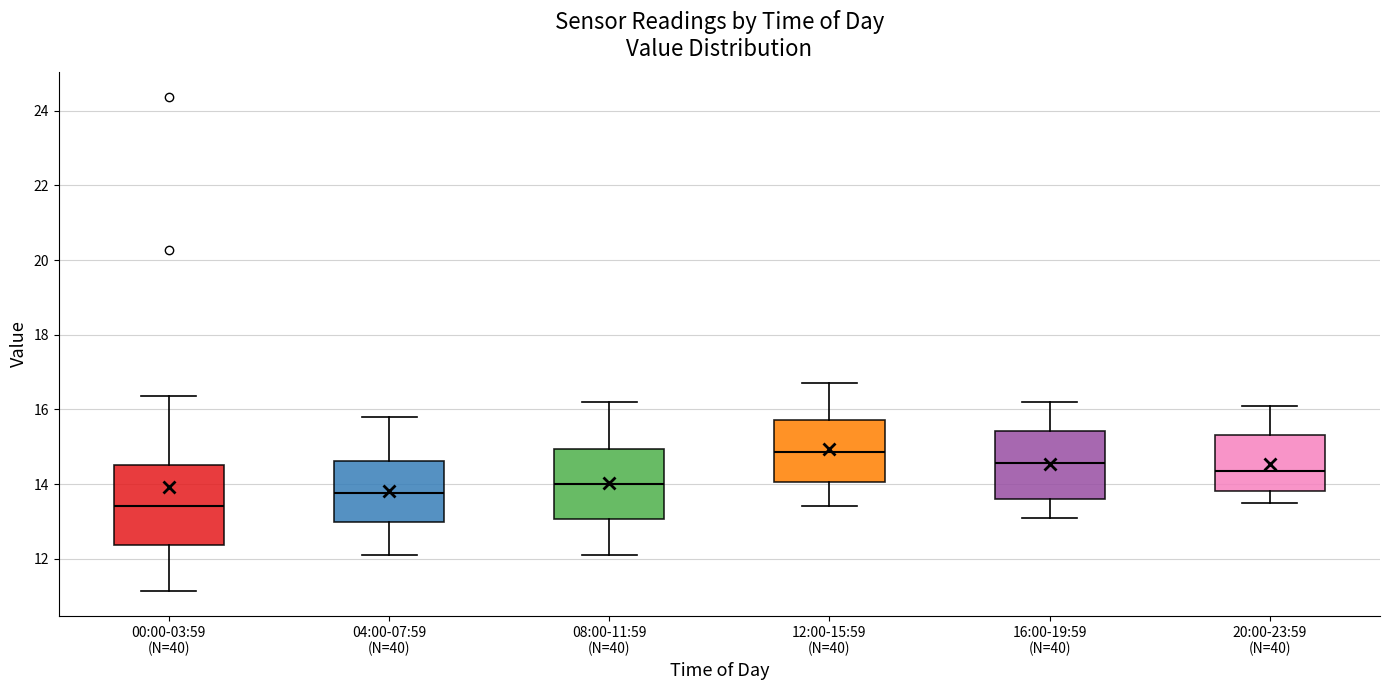

Comparing the boxes themselves (not the whiskers), which one is the tallest?

00:00-03:59 (N=40)